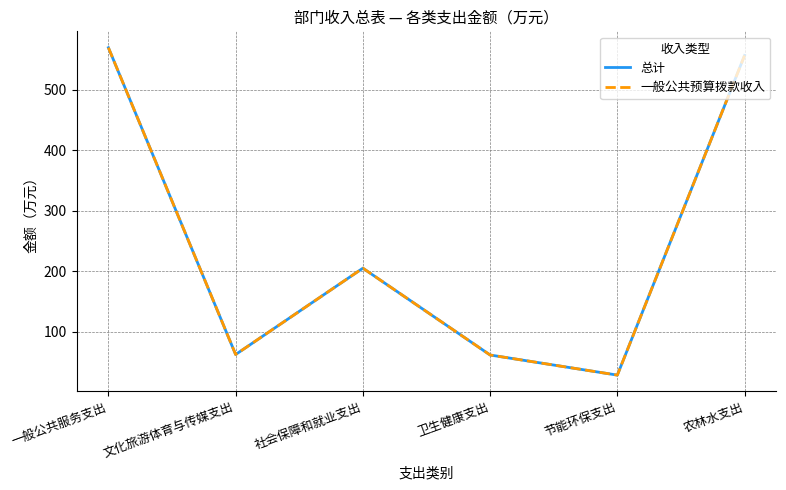

Which series has the largest range (max minus min)?

总计